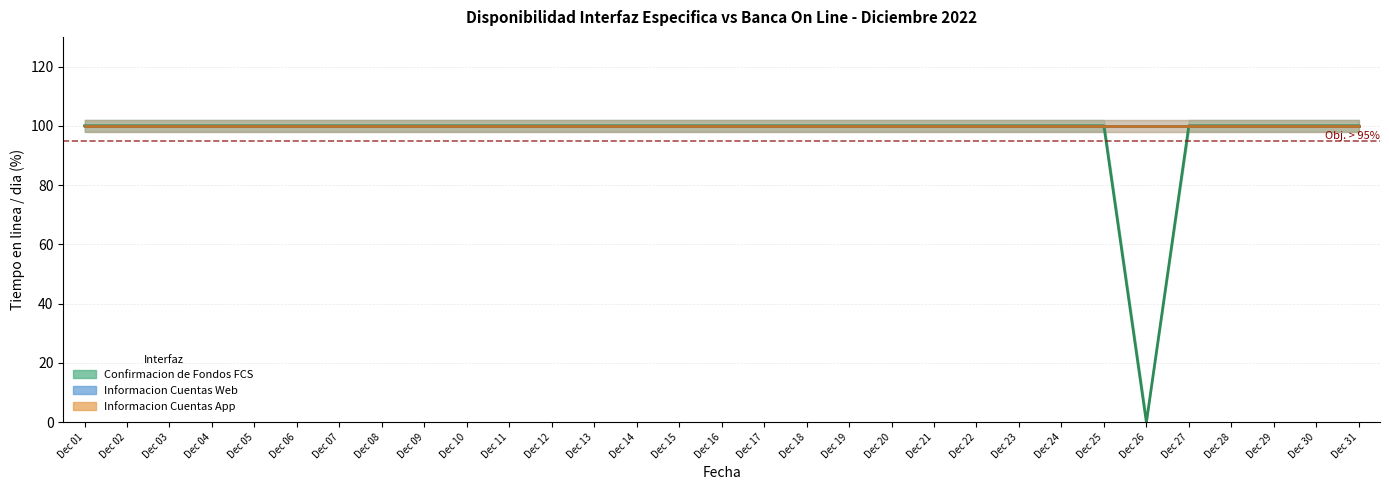

True or false: Confirmacion de Fondos FCS and Informacion Cuentas Web cross at least once.

False